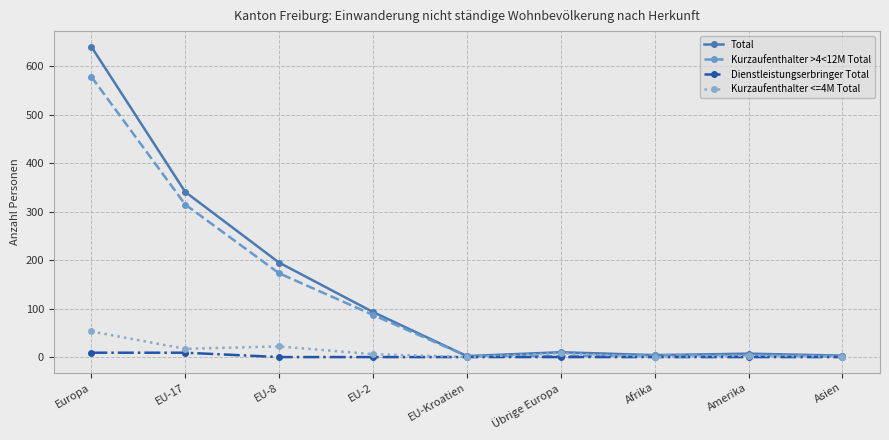

Rank the series by their maximum value, from highest to lowest.

Total, Kurzaufenthalter >4<12M Total, Kurzaufenthalter <=4M Total, Dienstleistungserbringer Total